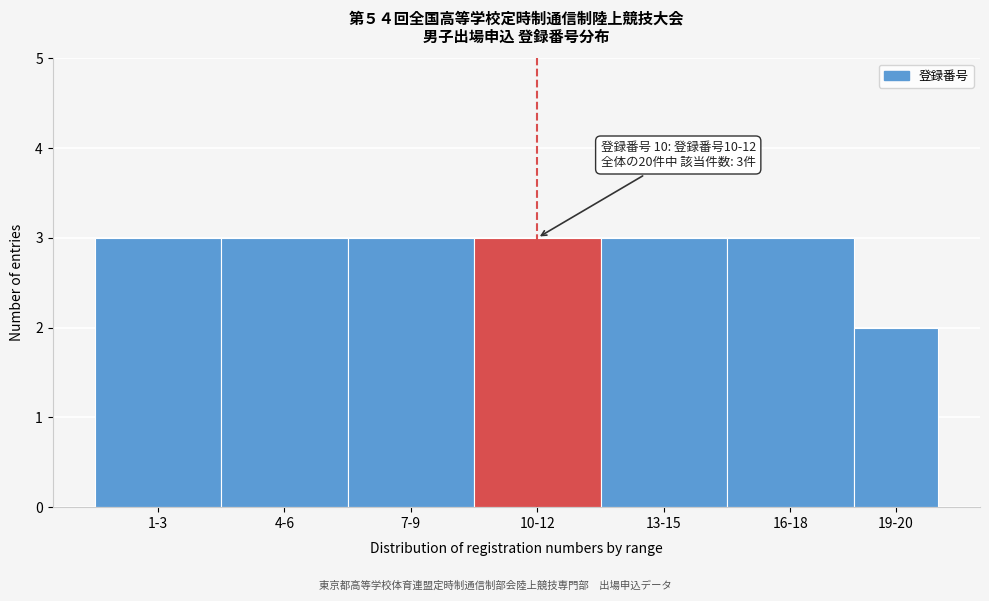

Reading right to left, transcribe all the data shown in this chart.

2	3	3	3	3	3	3